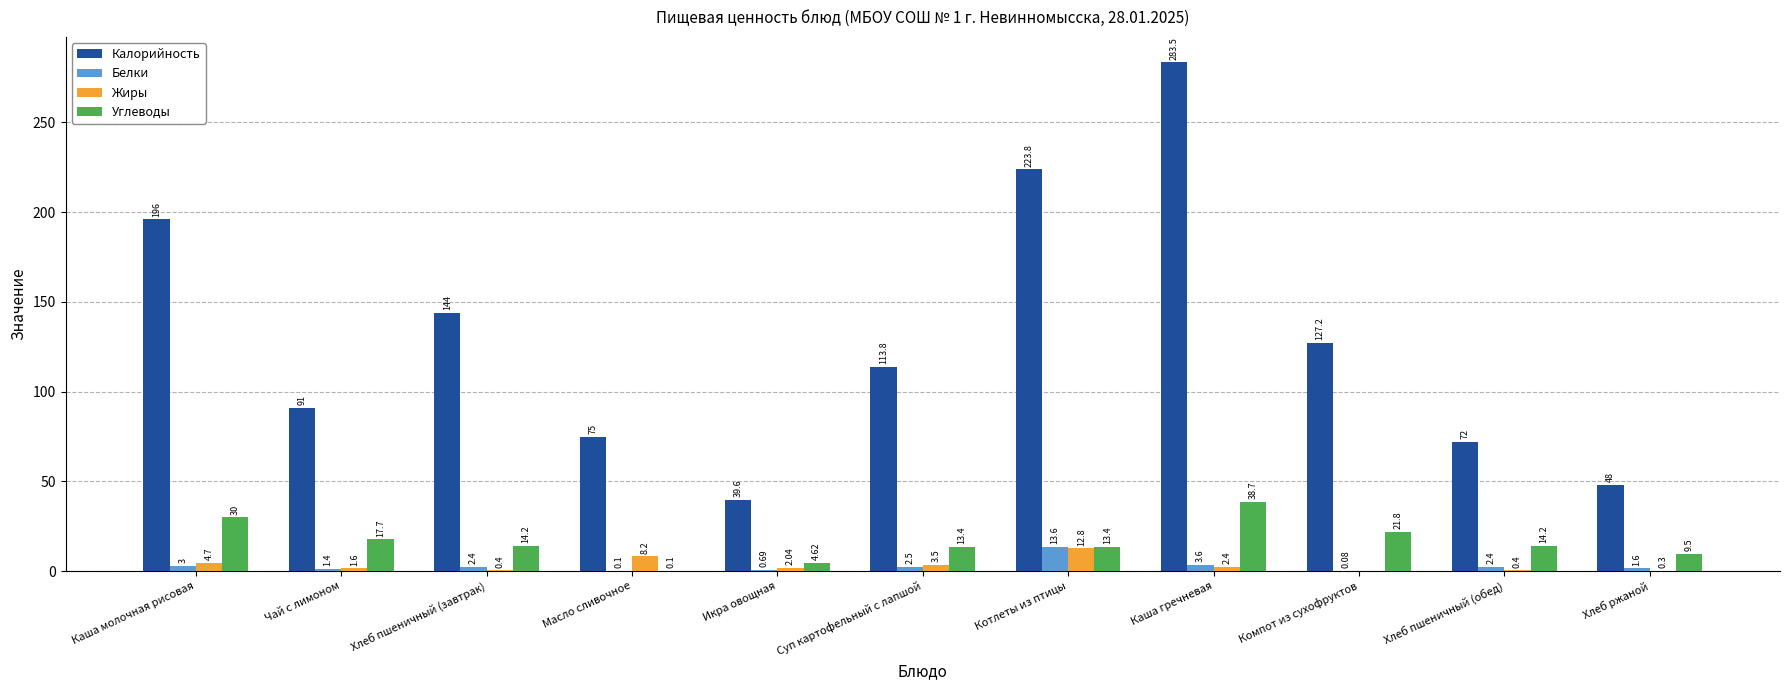

Which series has the largest range (max minus min)?

Калорийность